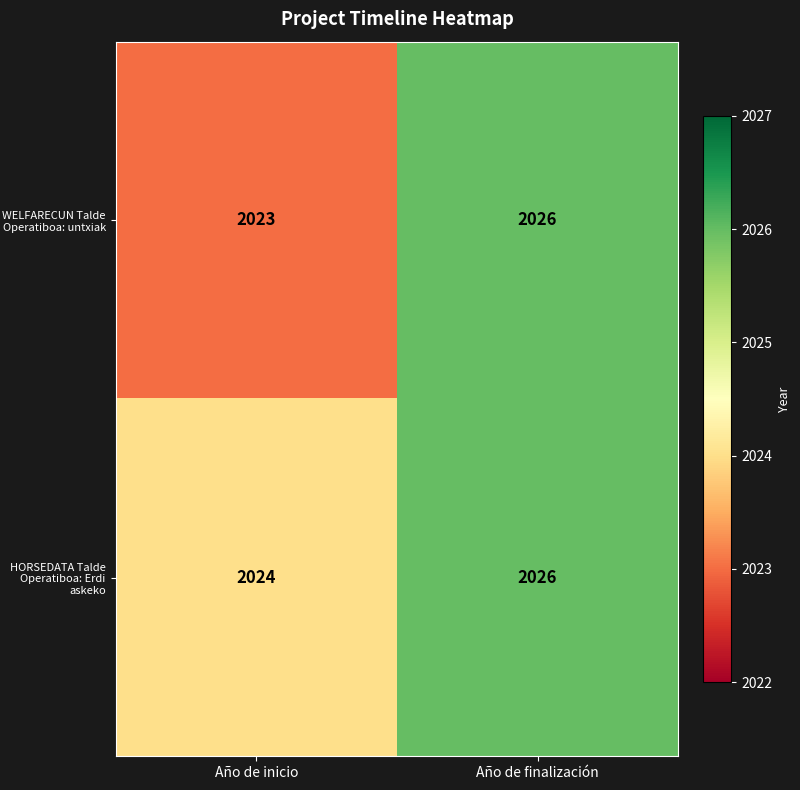

The HORSEDATA Talde Operatiboa: Erdi askeko series shows 3474 at Año de inicio. True or false?

False